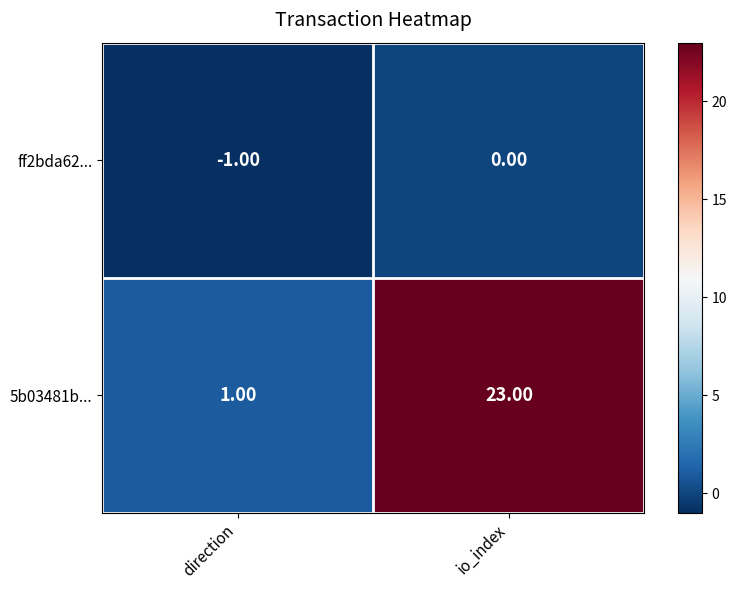

At direction, list the series in order from largest to smallest.

5b03481b..., ff2bda62...